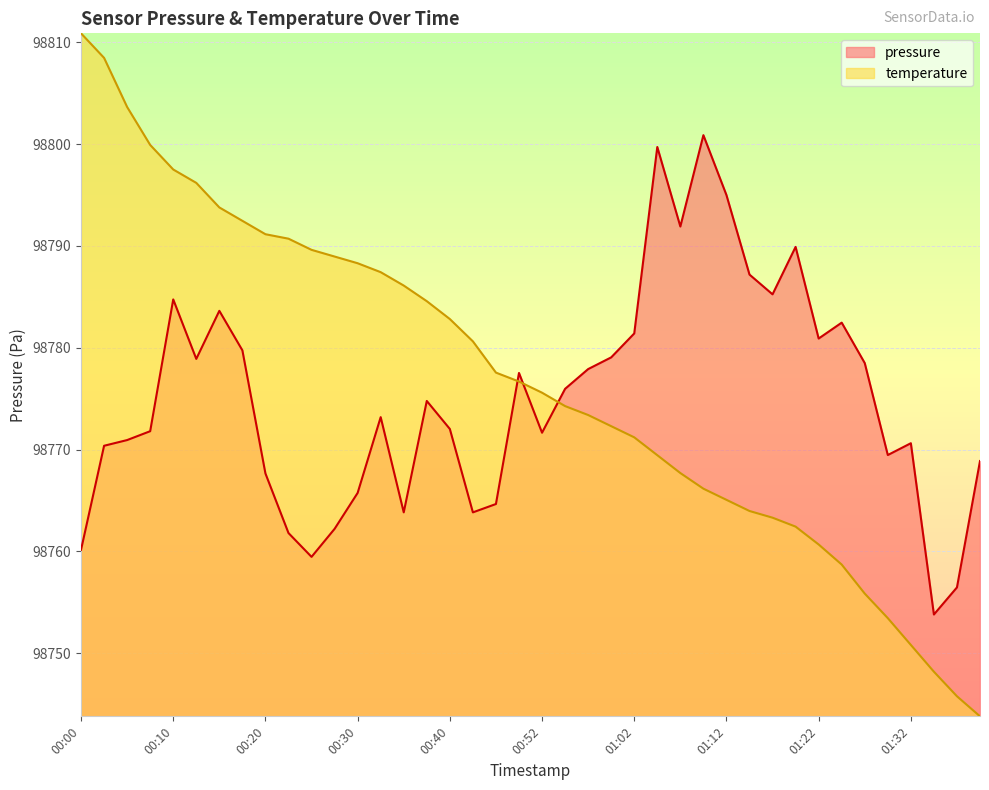

What is the difference between the second highest and second lowest values in the pressure series?

43.2